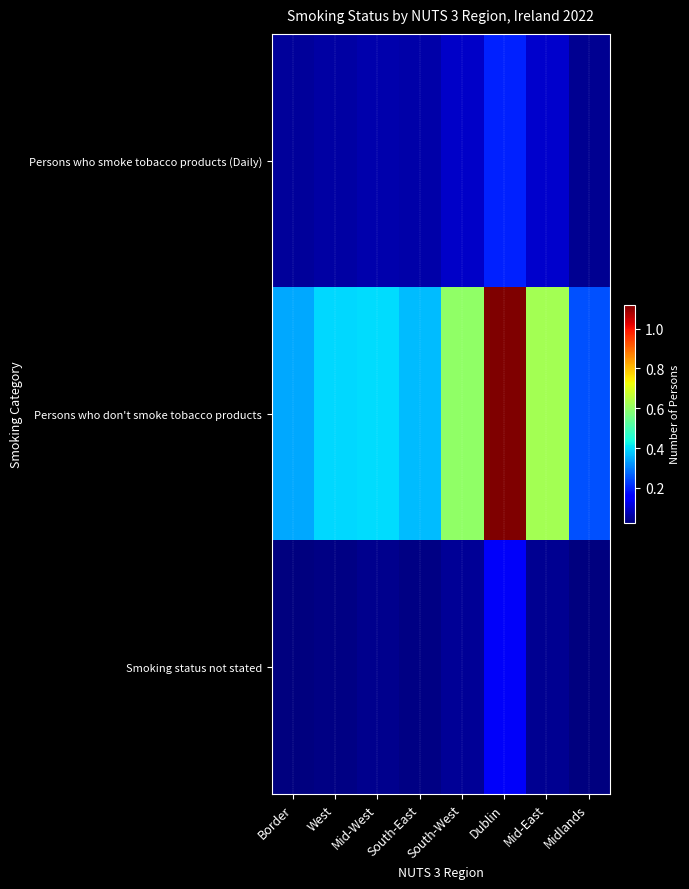

Rank the series at Midlands from highest to lowest value.

Persons who don't smoke tobacco products, Persons who smoke tobacco products (Daily), Smoking status not stated